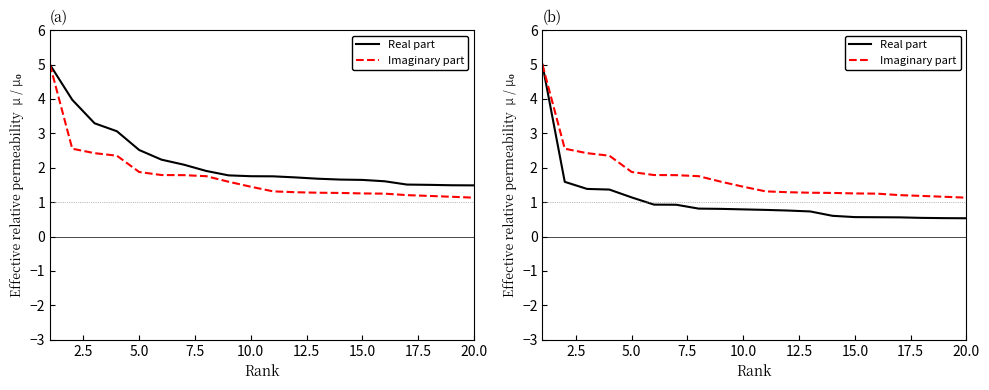

Reading right to left, list all the values displayed in this chart.

Real part: 0.5	0.5	0.5	0.6	0.6	0.6	0.6	0.7	0.8	0.8	0.8	0.8	0.8	0.9	0.9	1.1	1.4	1.4	1.6	5.0
Imaginary part: 1.1	1.2	1.2	1.2	1.2	1.3	1.3	1.3	1.3	1.3	1.4	1.6	1.8	1.8	1.8	1.9	2.4	2.4	2.6	5.0